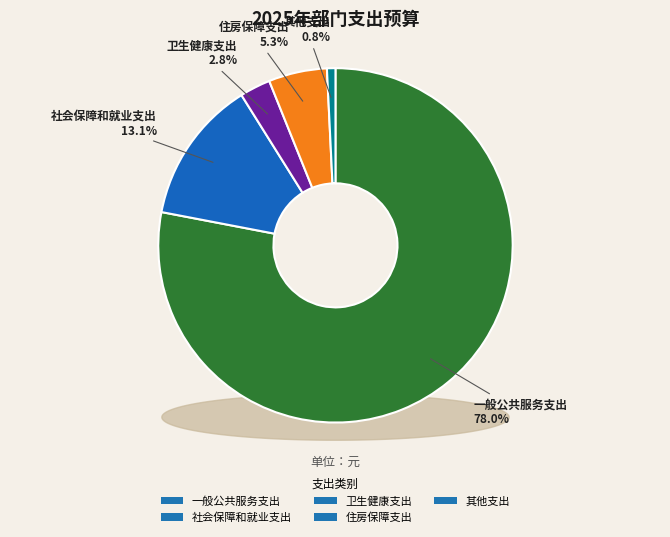

What is the ratio of the value at 一般公共服务支出 to the value at 社会保障和就业支出?

6.0